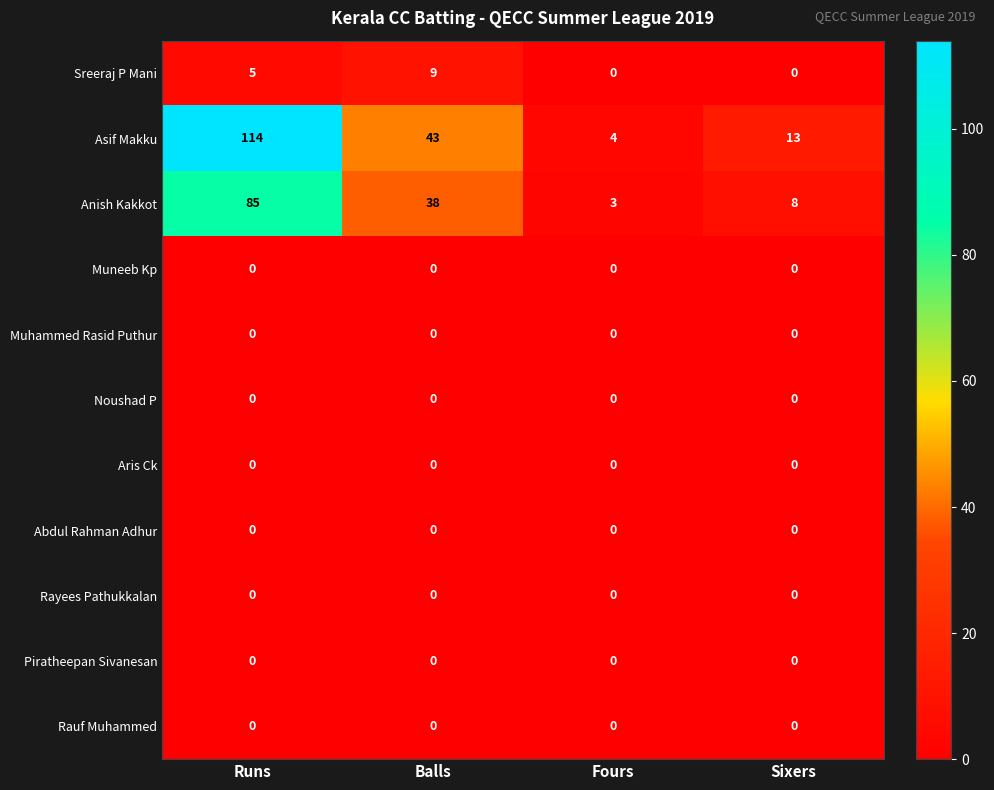

What is the sum of all Asif Makku values?

174